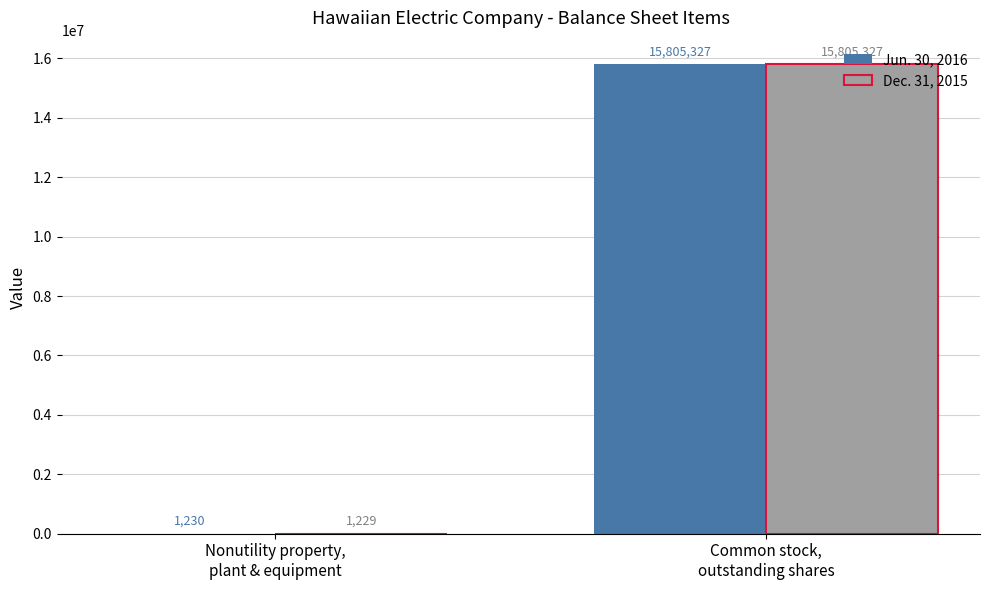

What is the difference between the Dec. 31, 2015 values at Common stock,
outstanding shares and Nonutility property,
plant & equipment?

15804098